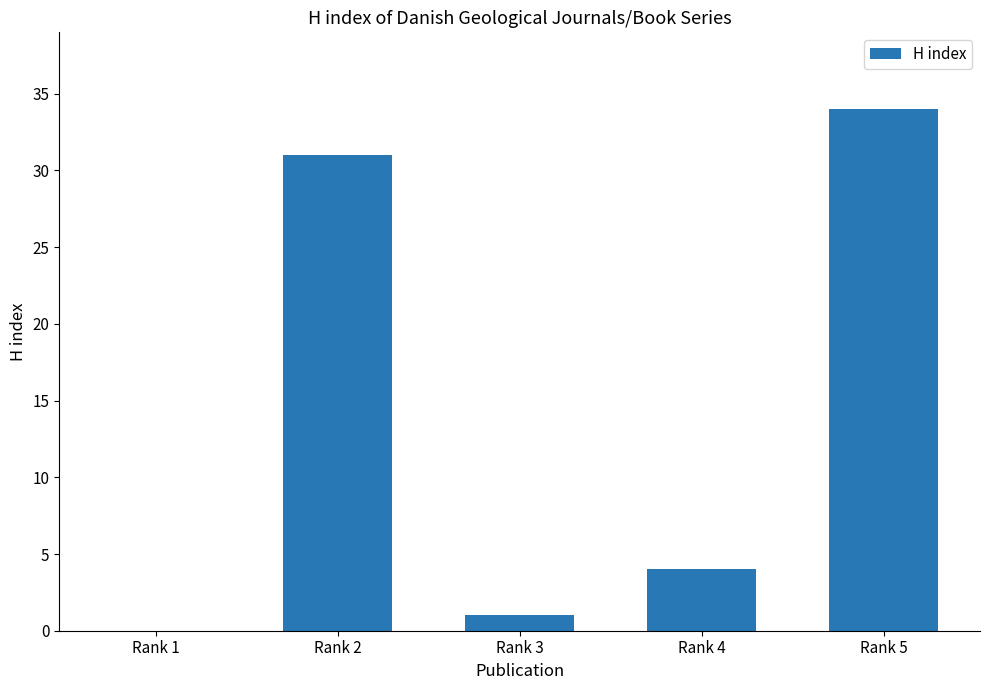

What is the difference between the values at Rank 5 and Rank 4?

30